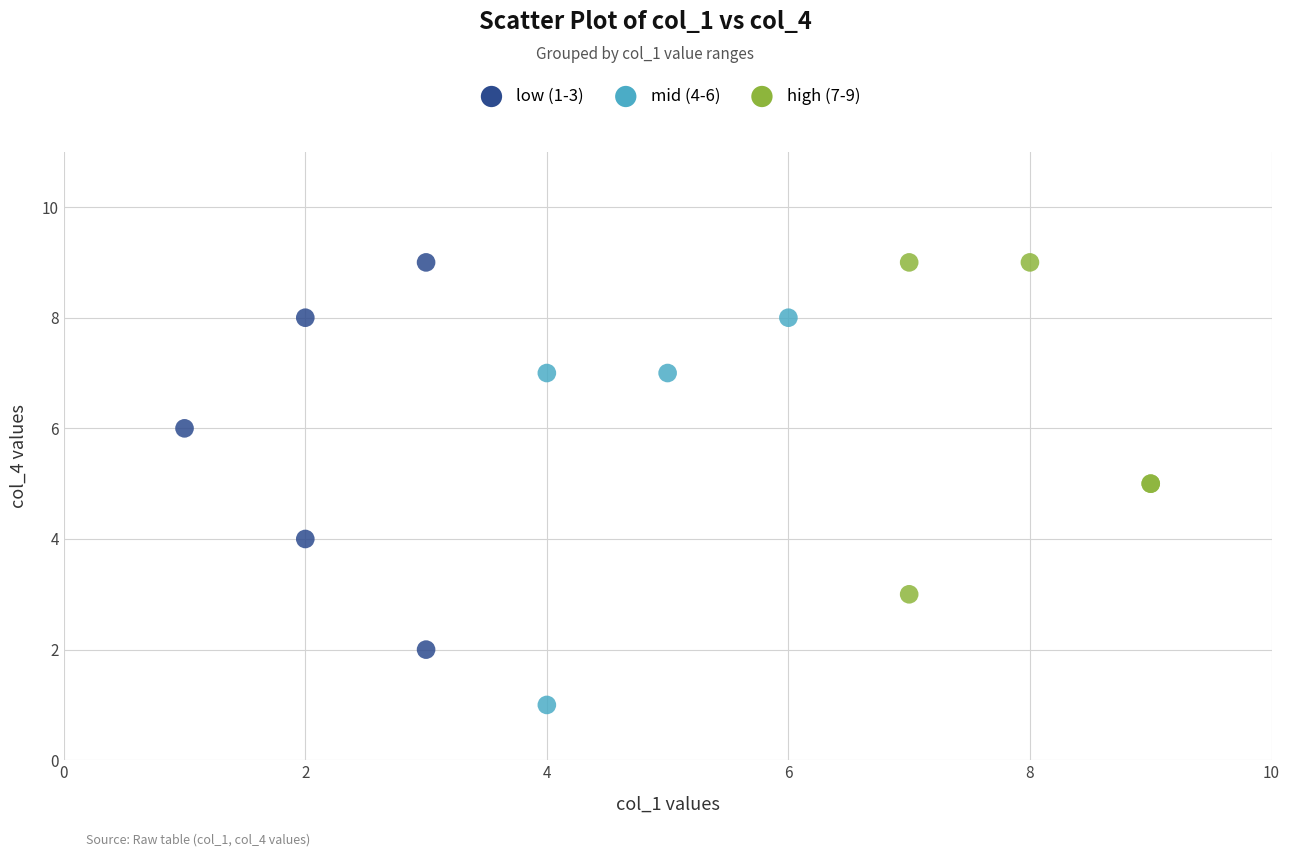

Which series contains the lowest Y value?

mid (4-6)